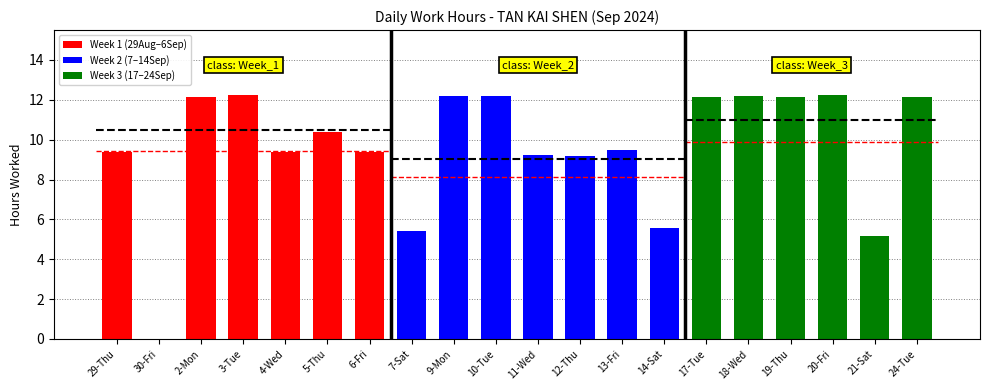

What is the change in value from 2-Mon to 13-Fri?

-2.7